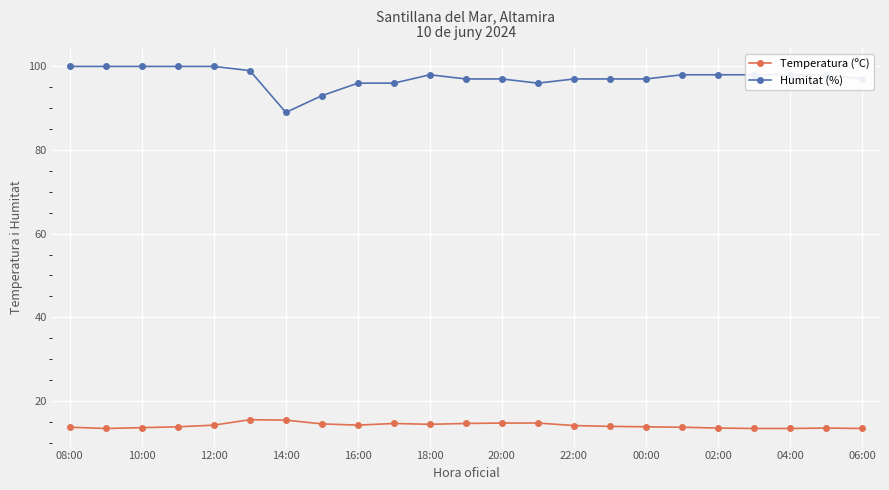

Which series has the largest total across all categories?

Humitat (%)